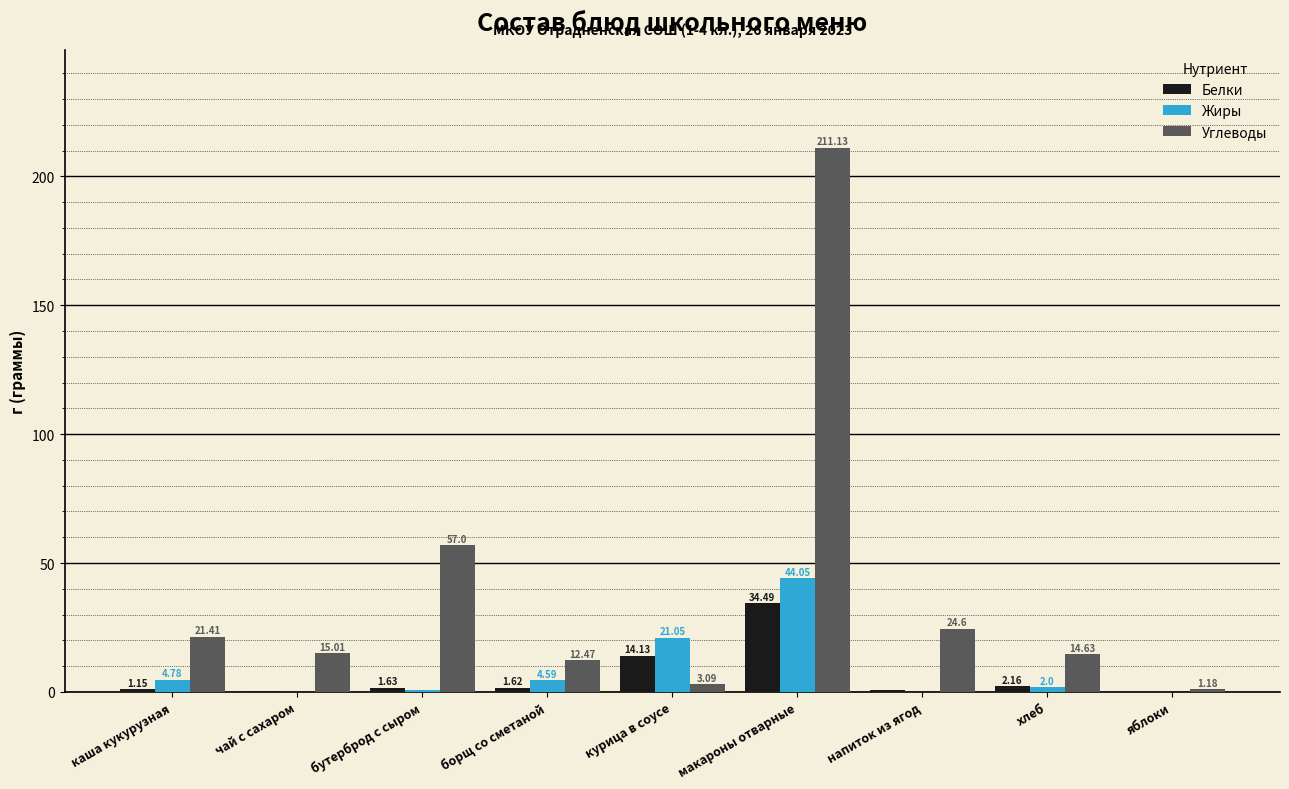

At which category does the chart reach its peak across all series?

макароны отварные